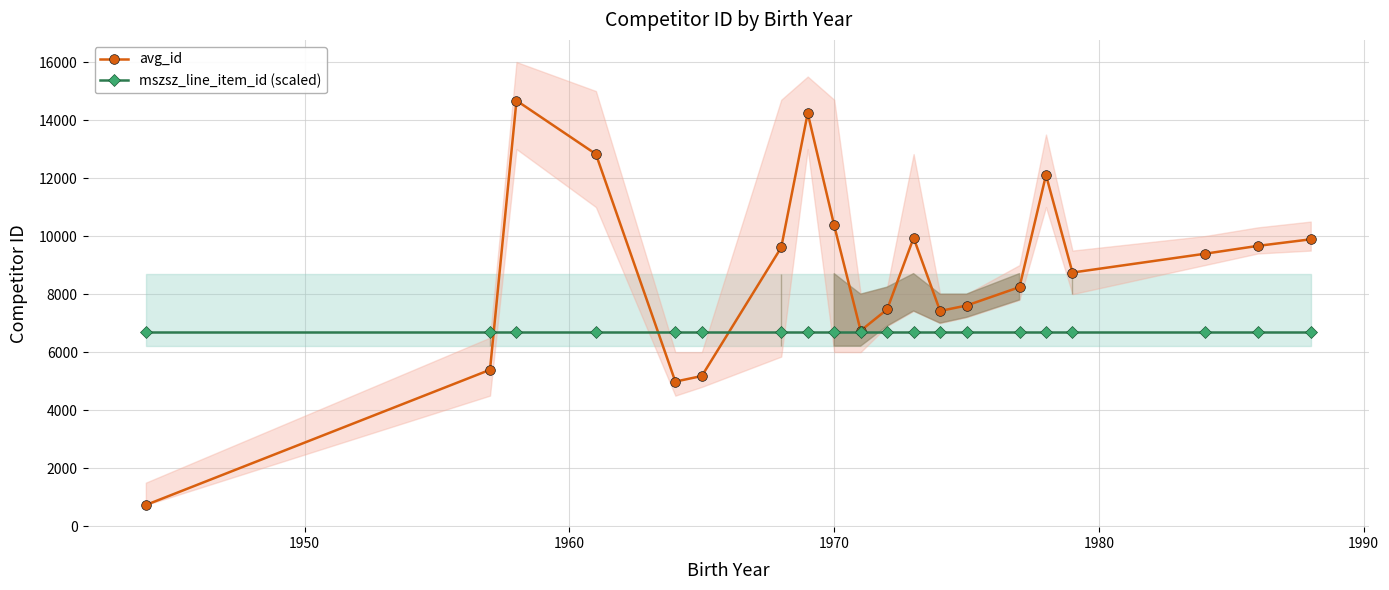

What is the minimum value for mszsz_line_item_id (scaled)?

6705.9